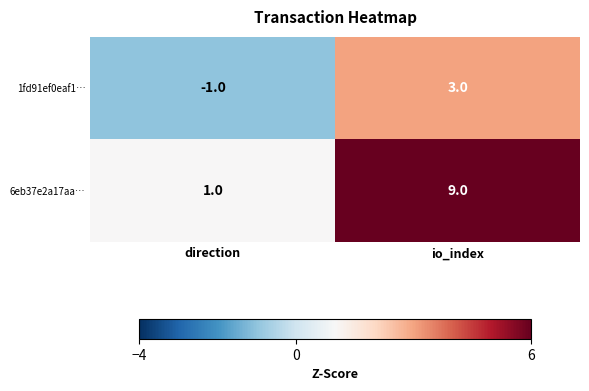

At which label is 6eb37e2a17aa… closest to 5?

direction